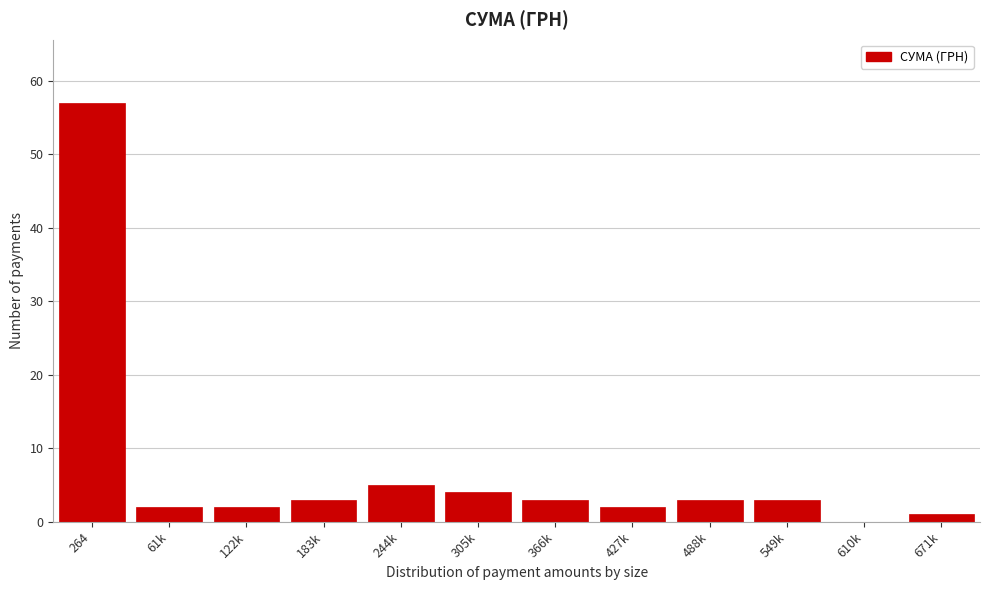

Reading left to right, transcribe all the data shown in this chart.

264=57	61k=2	122k=2	183k=3	244k=5	305k=4	366k=3	427k=2	488k=3	549k=3	610k=0	671k=1